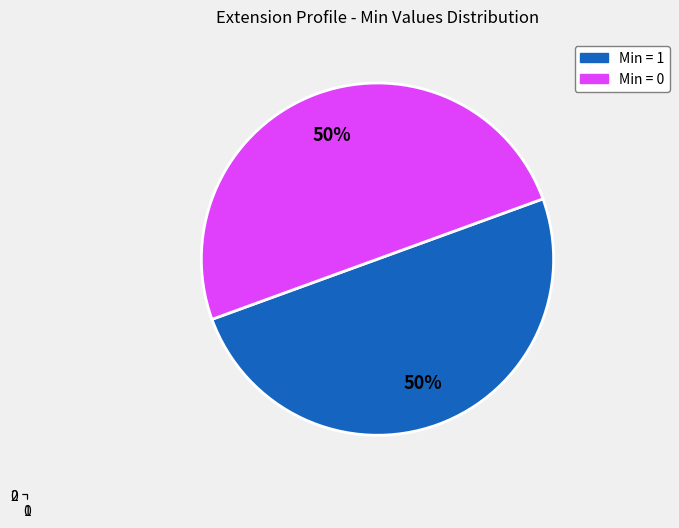

True or false: Extension.value[x] accounts for 50% of the total.

True